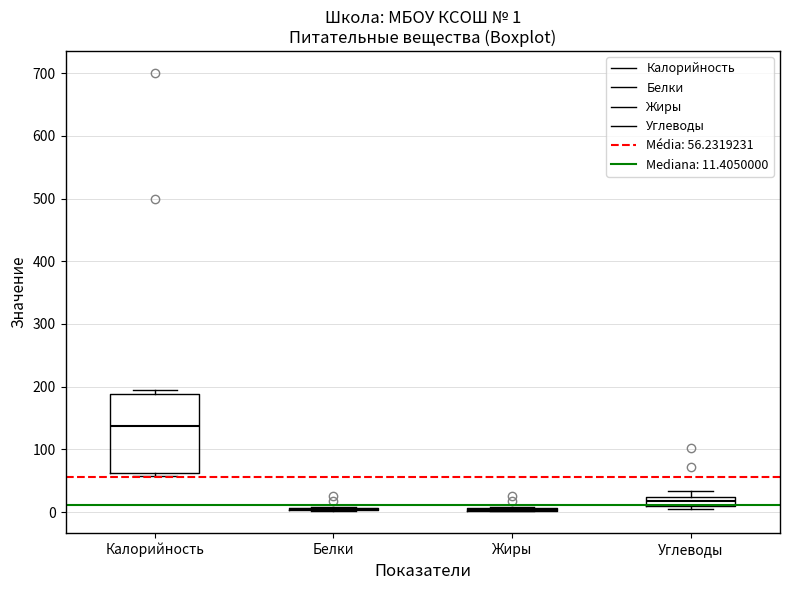

Comparing the boxes themselves (not the whiskers), which one is the tallest?

Калорийность